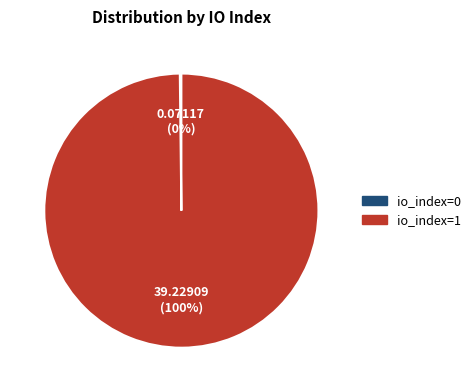

Is there any slice that represents more than half of the pie?

Yes